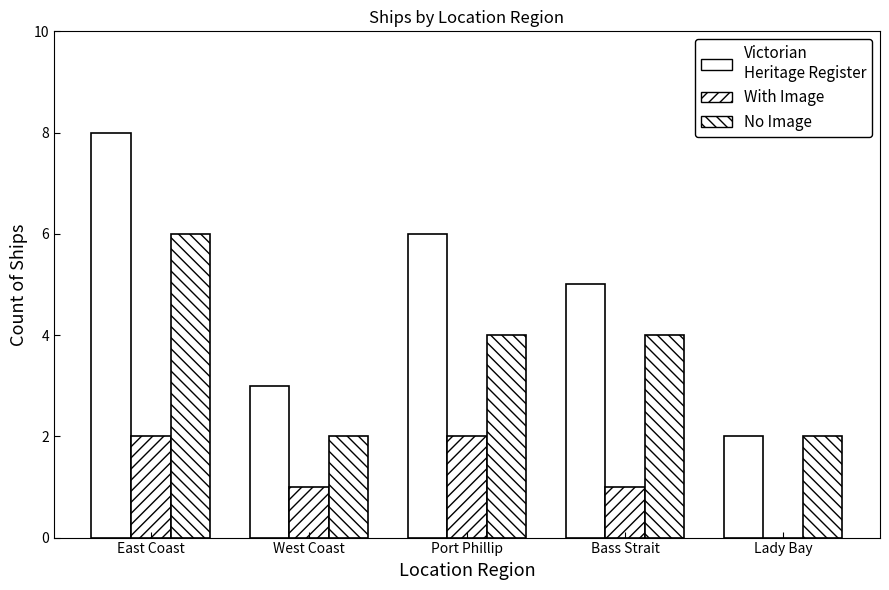

Which series changed the most between Port Phillip and Bass Strait?

Victorian Heritage Register